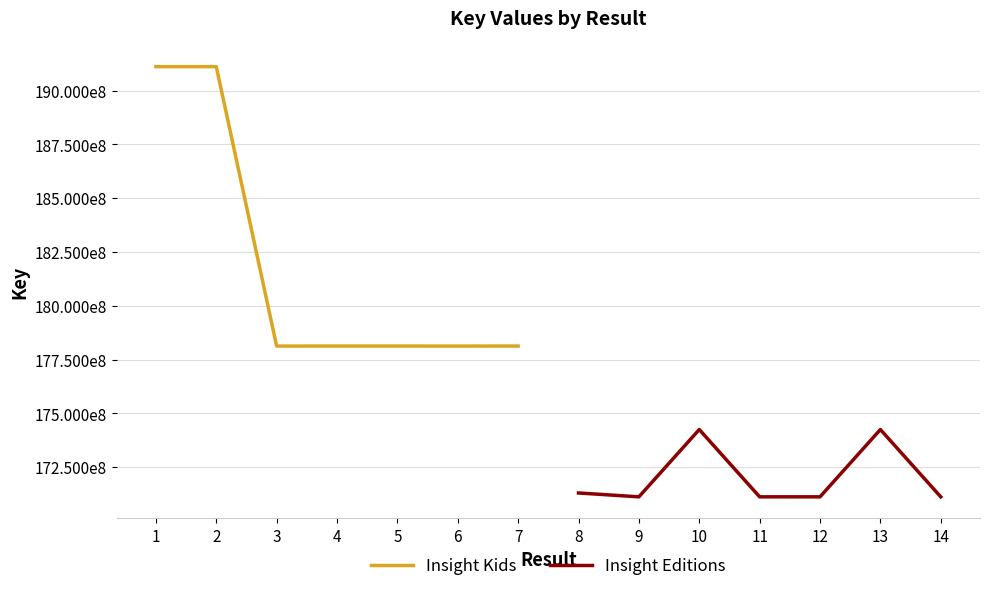

How many data points in Insight Kids are above 178133527?

3